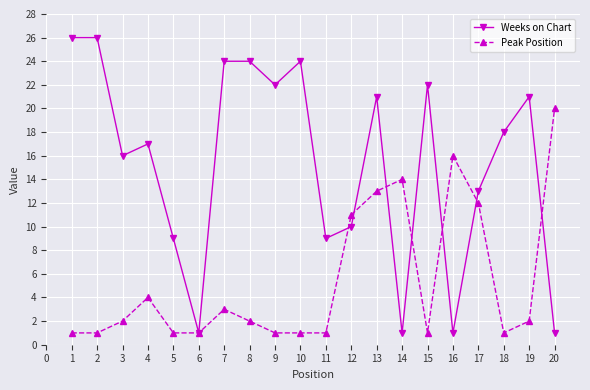

Reading left to right, extract all data points from this chart.

Weeks on Chart: 26	26	16	17	9	1	24	24	22	24	9	10	21	1	22	1	13	18	21	1
Peak Position: 1	1	2	4	1	1	3	2	1	1	1	11	13	14	1	16	12	1	2	20